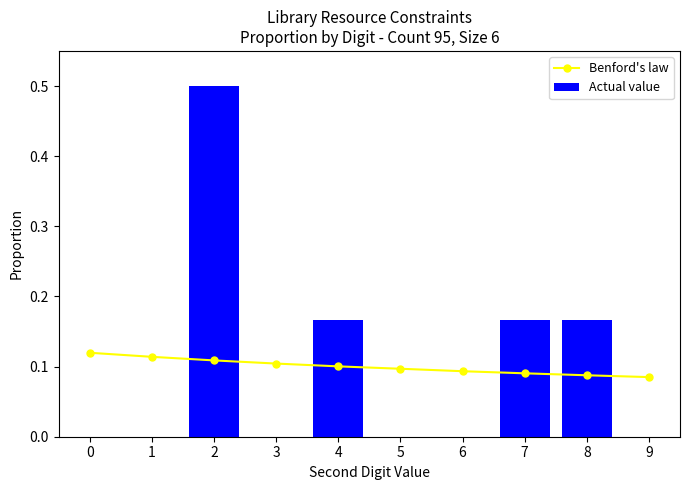

List the series in order of their peak value, highest first.

Actual value, Benford's law